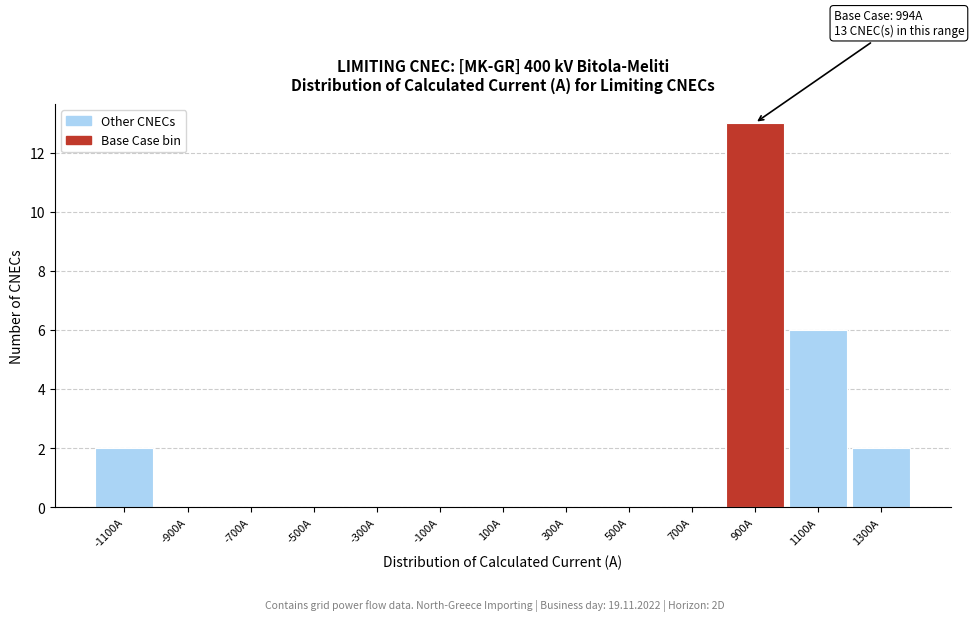

Reading right to left, extract all data points from this chart.

1300A=2	1100A=6	900A=13	700A=0	500A=0	300A=0	100A=0	-100A=0	-300A=0	-500A=0	-700A=0	-900A=0	-1100A=2